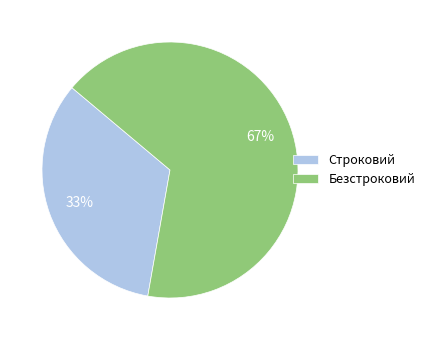

To the nearest percent, what portion does Безстроковий represent?

67%